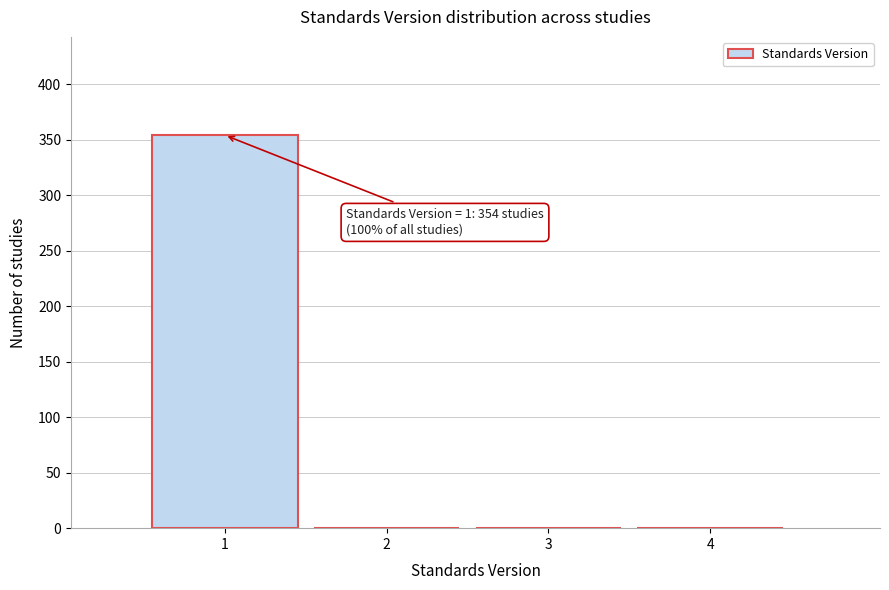

Reading left to right, list all the values displayed in this chart.

1=354	2=0	3=0	4=0